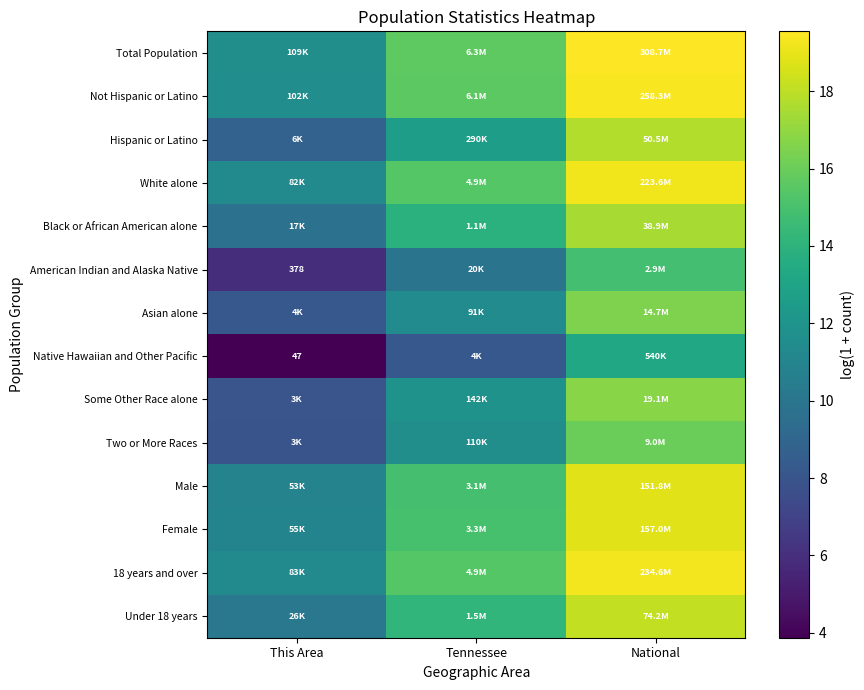

What is the difference between the Total Population values at National and This Area?

8.0